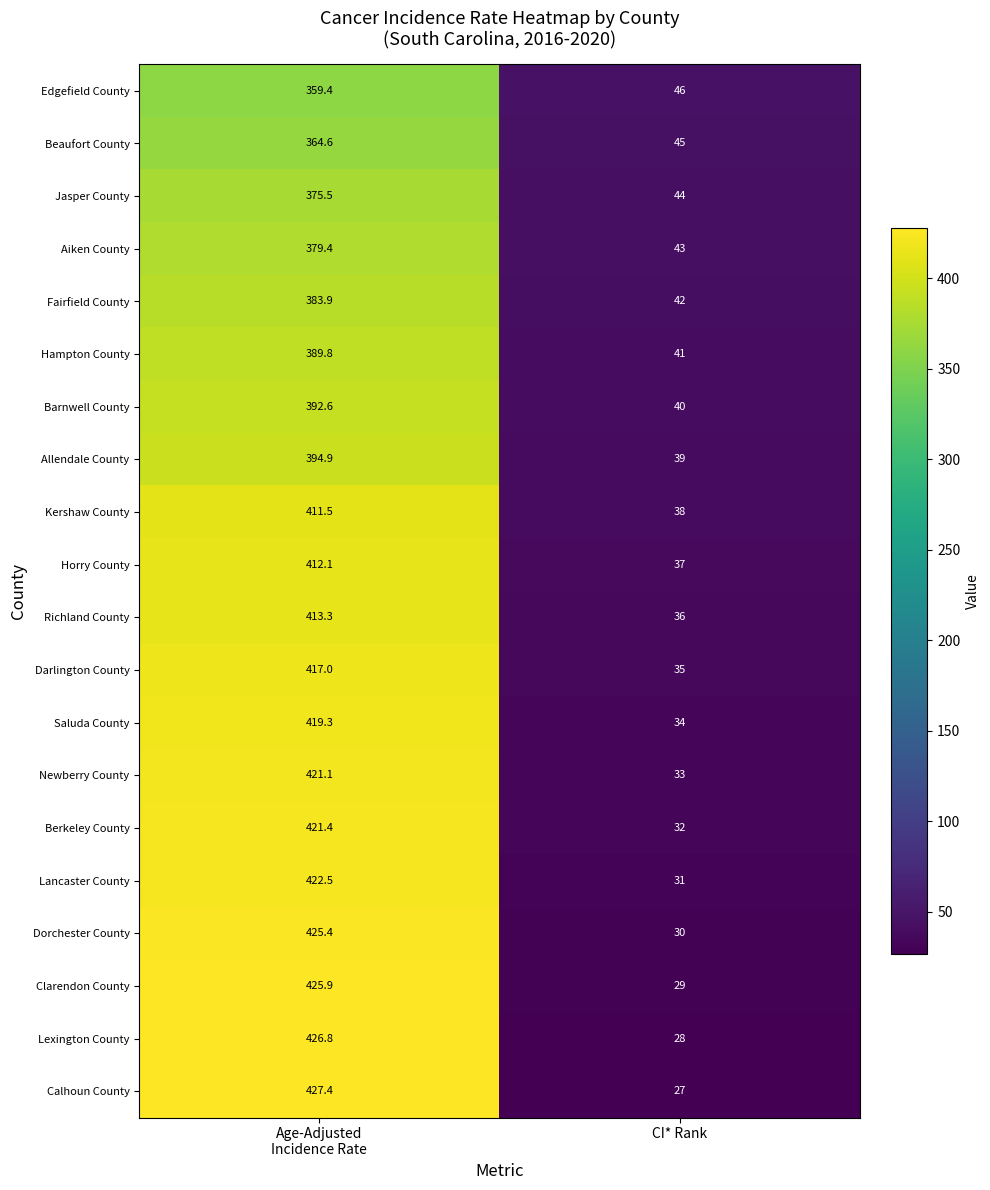

What is the maximum value for Lexington County?

426.8